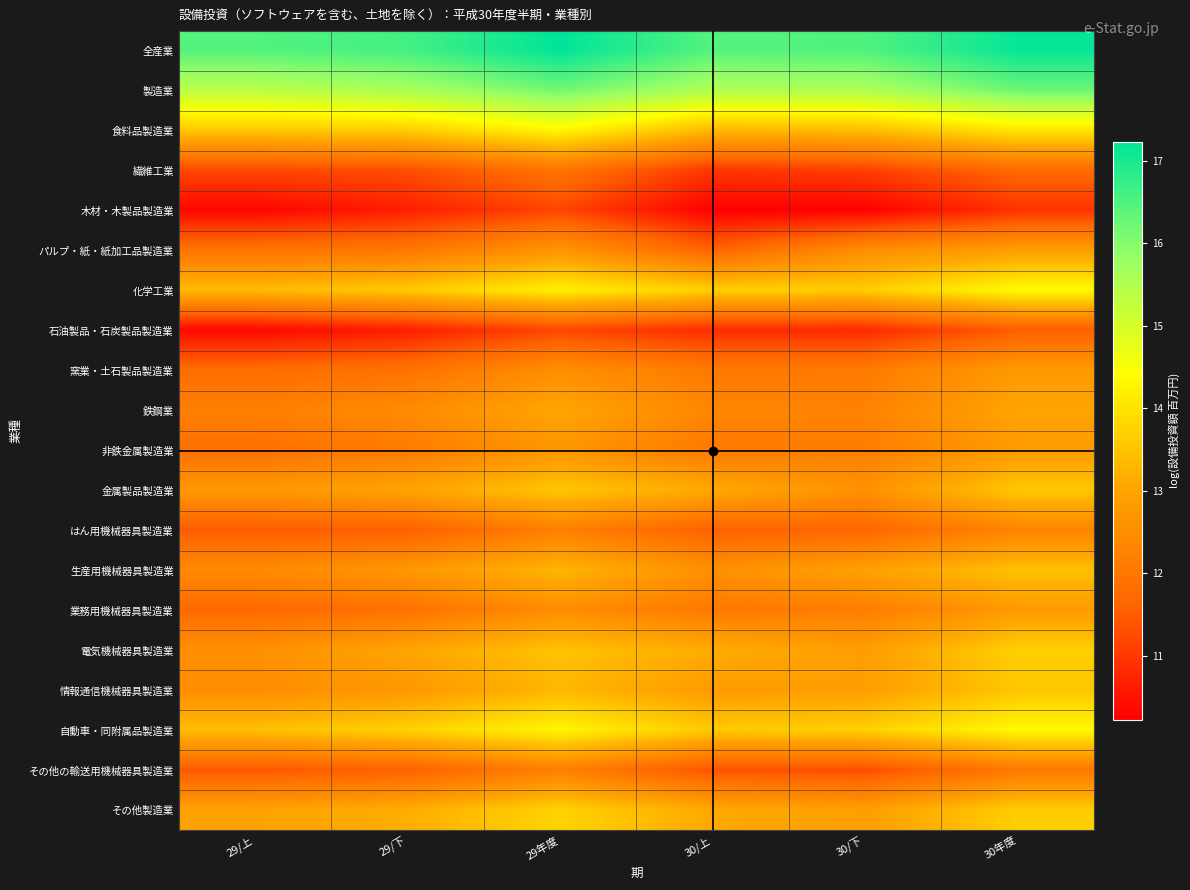

Reading left to right, what are all the values shown in this chart?

全産業: 29/上=16.5	29/下=16.6	29年度=17.2	30/上=16.4	30/下=16.5	30年度=17.2
製造業: 29/上=15.4	29/下=15.6	29年度=16.2	30/上=15.5	30/下=15.6	30年度=16.2
食料品製造業: 29/上=13.6	29/下=13.7	29年度=14.3	30/上=13.3	30/下=13.4	30年度=14.1
繊維工業: 29/上=11.2	29/下=11.3	29年度=12.0	30/上=11.0	30/下=11.1	30年度=11.7
木材・木製品製造業: 29/上=10.3	29/下=10.7	29年度=11.2	30/上=10.2	30/下=10.2	30年度=10.9
パルプ・紙・紙加工品製造業: 29/上=11.9	29/下=12.0	29年度=12.7	30/上=11.6	30/下=12.5	30年度=12.9
化学工業: 29/上=13.4	29/下=13.6	29年度=14.2	30/上=13.7	30/下=13.7	30年度=14.4
石油製品・石炭製品製造業: 29/上=10.3	29/下=10.7	29年度=11.2	30/上=10.8	30/下=10.8	30年度=11.5
窯業・土石製品製造業: 29/上=11.8	29/下=11.9	29年度=12.5	30/上=12.1	30/下=12.1	30年度=12.8
鉄鋼業: 29/上=12.2	29/下=12.5	29年度=13.0	30/上=12.3	30/下=12.3	30年度=13.0
非鉄金属製造業: 29/上=11.9	29/下=12.1	29年度=12.7	30/上=12.1	30/下=12.2	30年度=12.8
金属製品製造業: 29/上=12.7	29/下=13.0	29年度=13.6	30/上=13.1	30/下=12.6	30年度=13.6
はん用機械器具製造業: 29/上=11.5	29/下=11.5	29年度=12.2	30/上=11.6	30/下=11.7	30年度=12.3
生産用機械器具製造業: 29/上=12.4	29/下=12.7	29年度=13.3	30/上=12.6	30/下=12.9	30年度=13.5
業務用機械器具製造業: 29/上=11.7	29/下=11.9	29年度=12.5	30/上=12.1	30/下=12.2	30年度=12.8
電気機械器具製造業: 29/上=12.5	29/下=13.0	29年度=13.5	30/上=13.1	30/下=12.9	30年度=13.7
情報通信機械器具製造業: 29/上=12.5	29/下=12.7	29年度=13.3	30/上=12.8	30/下=12.9	30年度=13.5
自動車・同附属品製造業: 29/上=13.4	29/下=13.7	29年度=14.3	30/上=13.6	30/下=13.7	30年度=14.3
その他の輸送用機械器具製造業: 29/上=11.4	29/下=11.6	29年度=12.2	30/上=11.4	30/下=11.3	30年度=12.0
その他製造業: 29/上=12.9	29/下=13.2	29年度=13.8	30/上=13.1	30/下=12.9	30年度=13.7